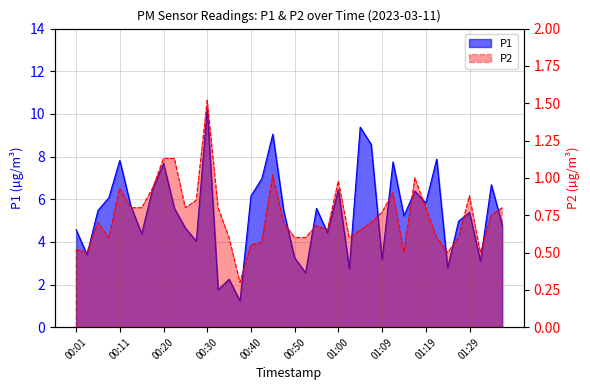

What is the average value of the P2 series?

0.7